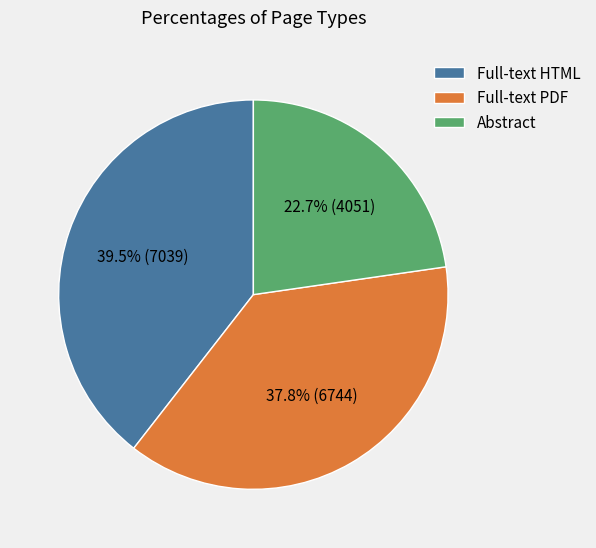

What is the ratio of the value at Full-text HTML to the value at Abstract?

1.7